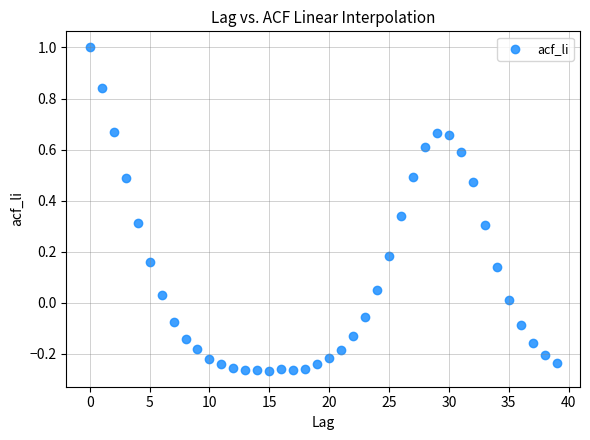

What is the range of Y values (max minus min)?

1.3